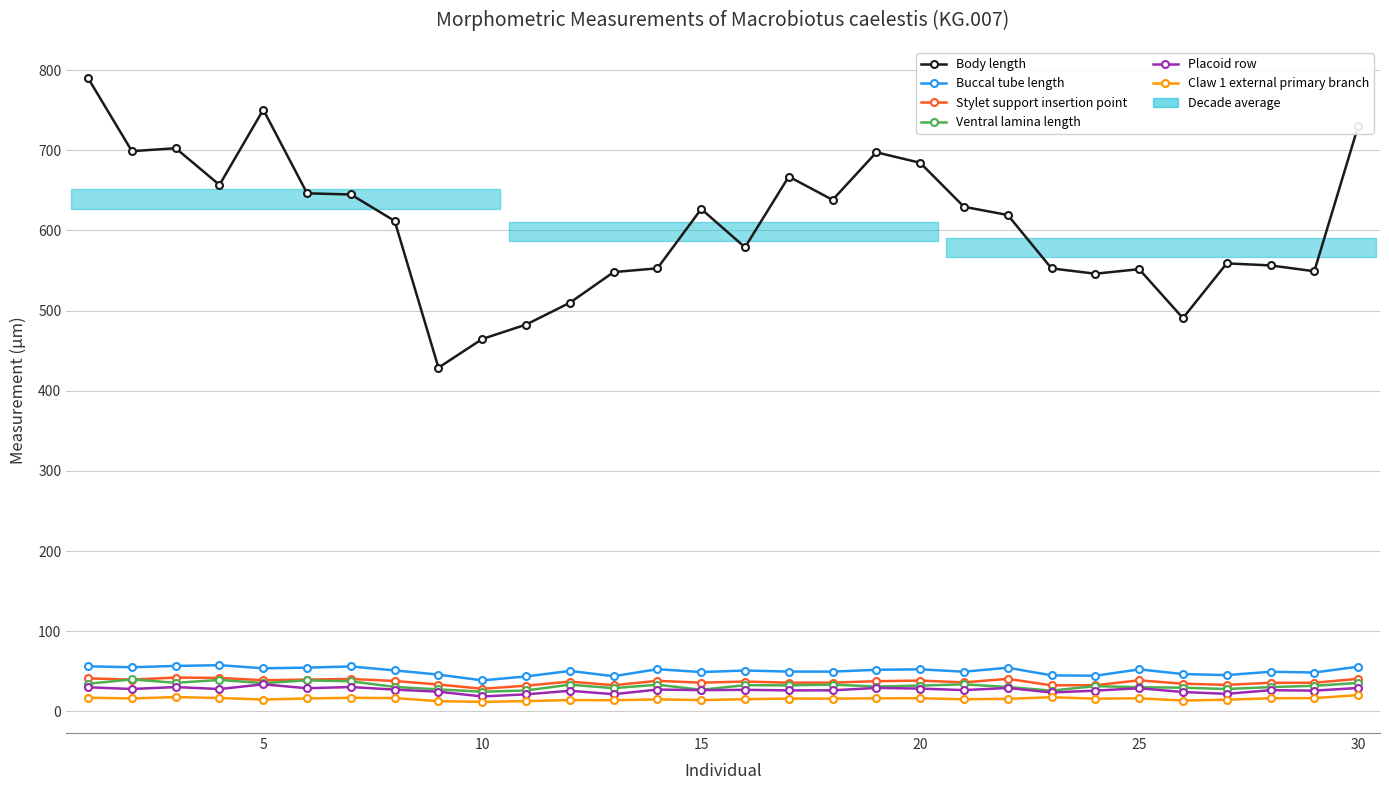

What is the lowest value of the Claw 1 external primary branch series?

11.9